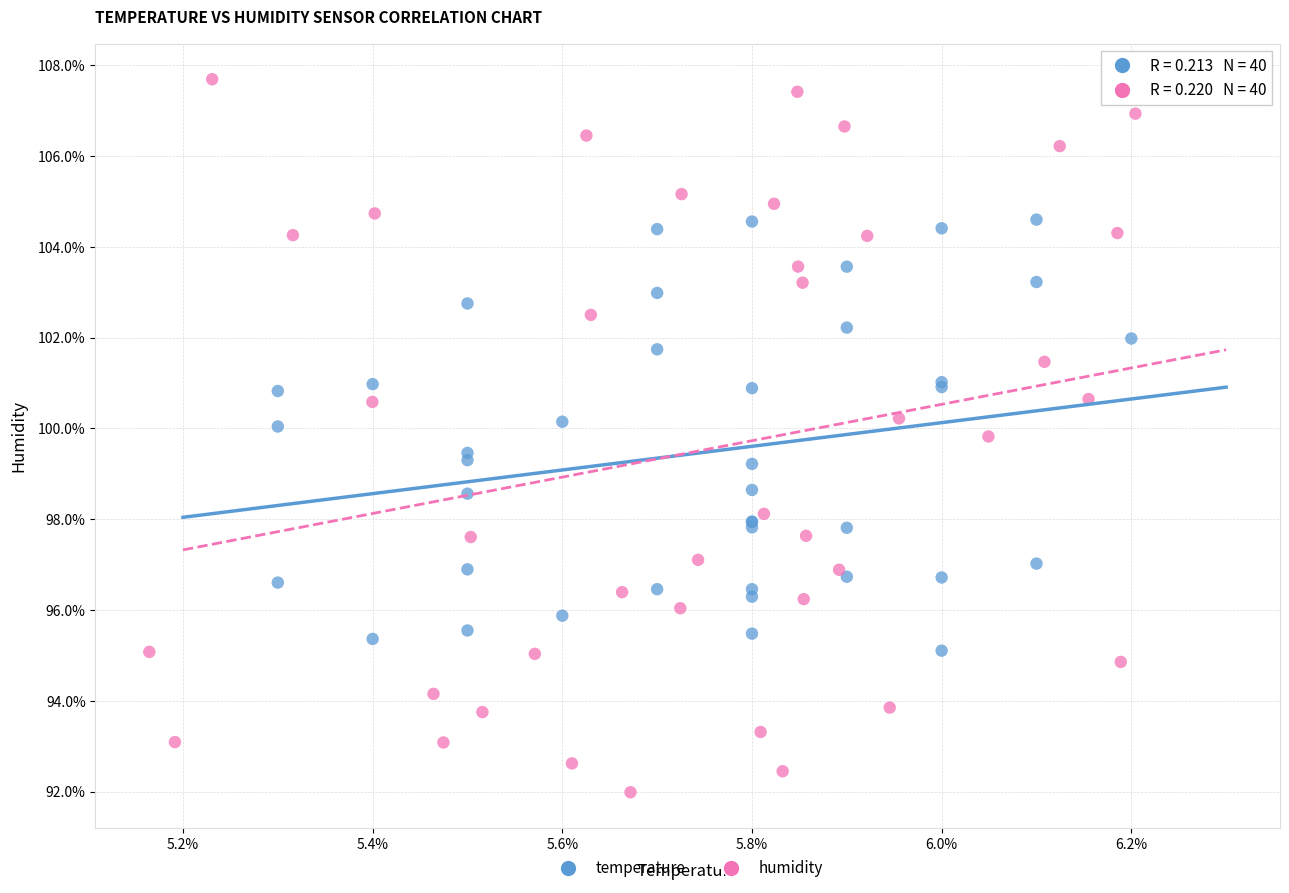

Which series reaches the minimum Y coordinate?

humidity